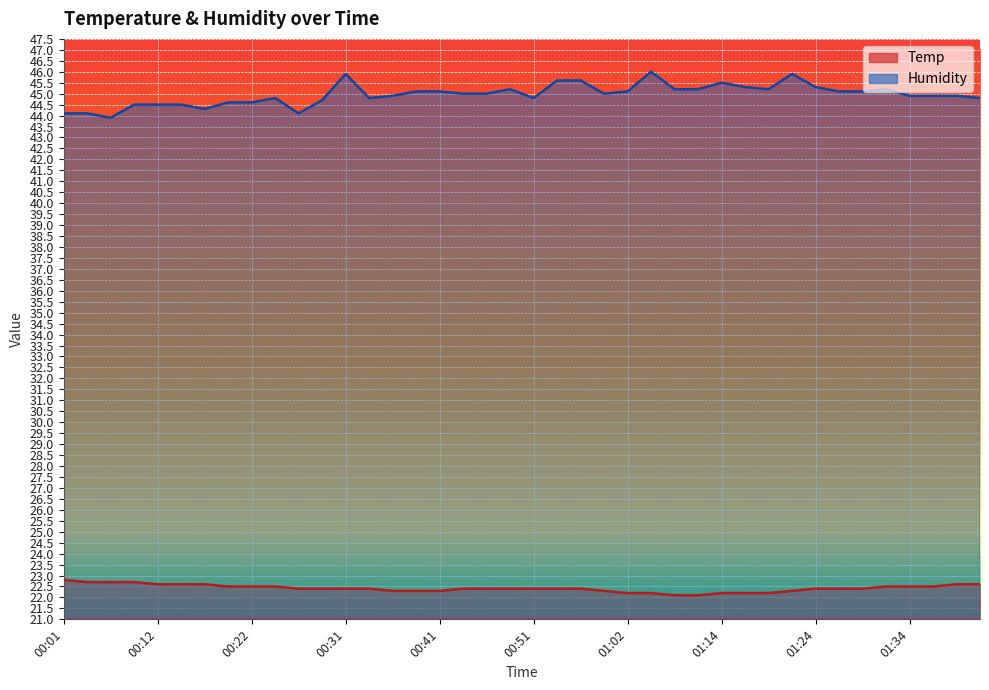

What is the total value across all series at 00:04?

66.8